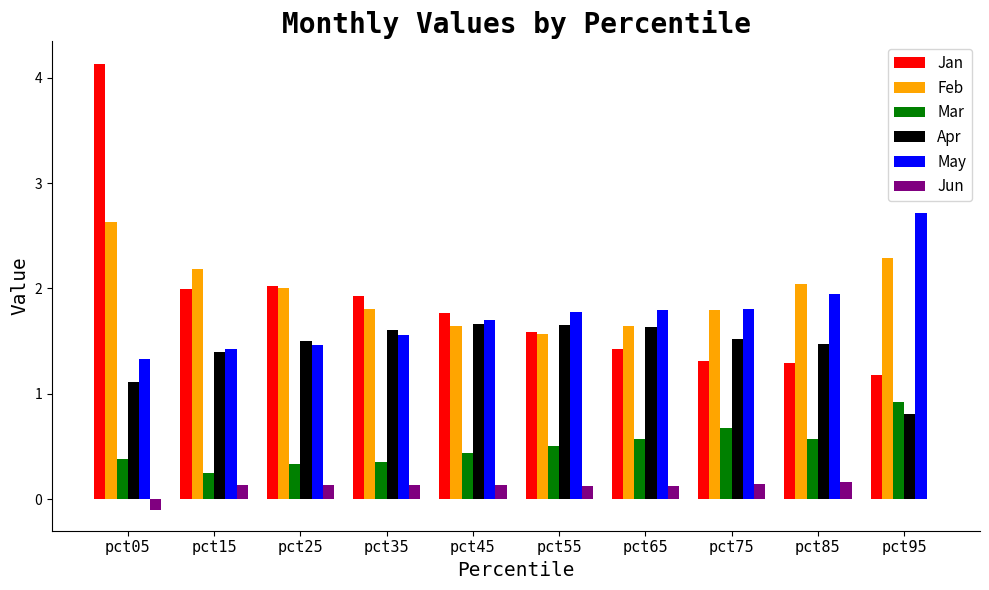

What is the sum of the Mar values at pct45 and pct55?

0.9